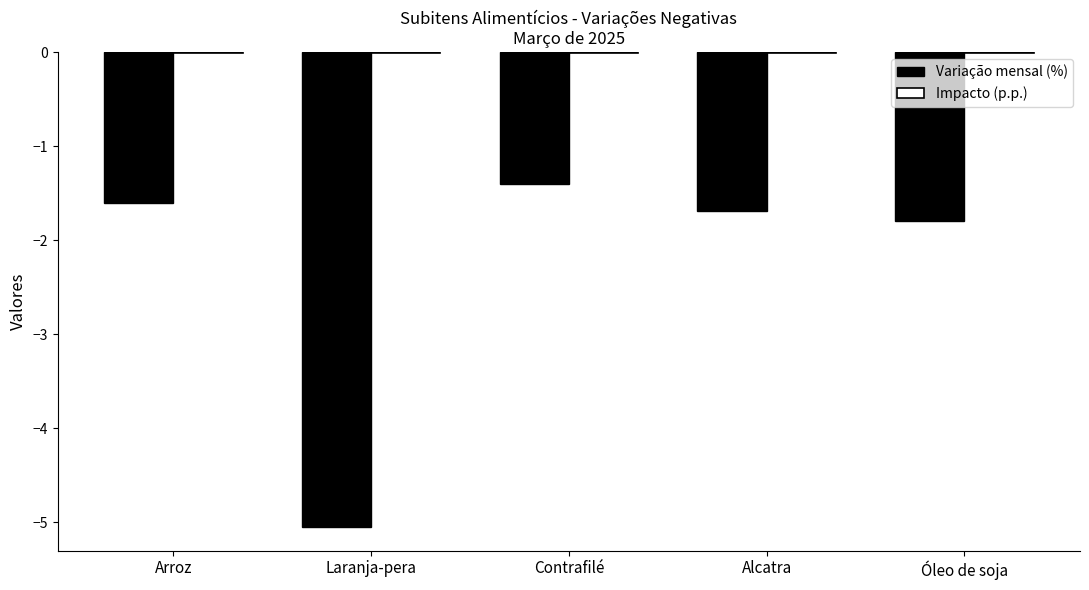

What is the maximum value for Variação mensal (%)?

-1.4